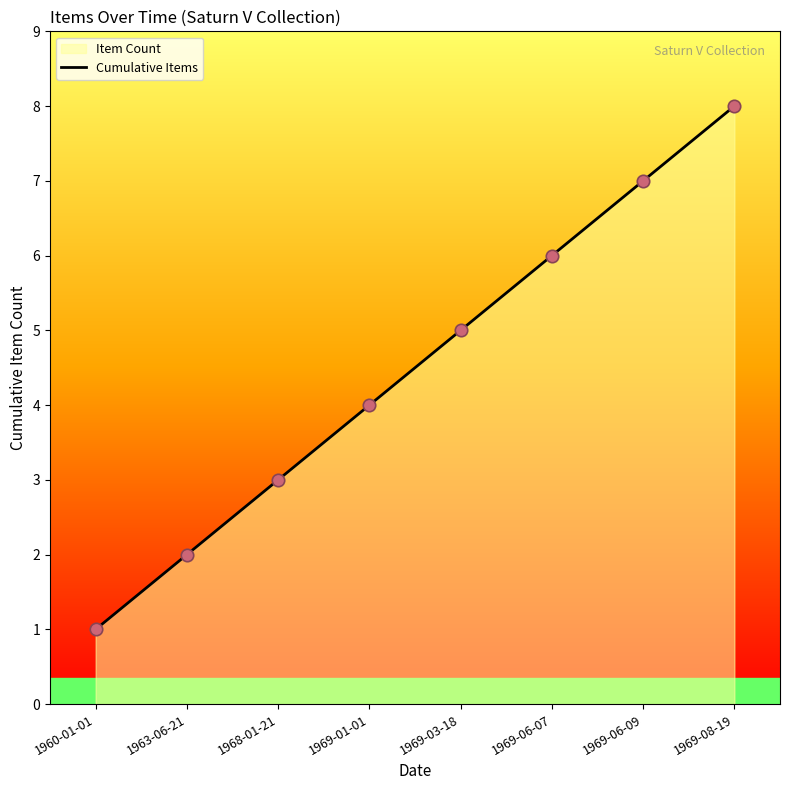

What is the ratio of the value at 1969-01-01 to the value at 1960-01-01?

4.0